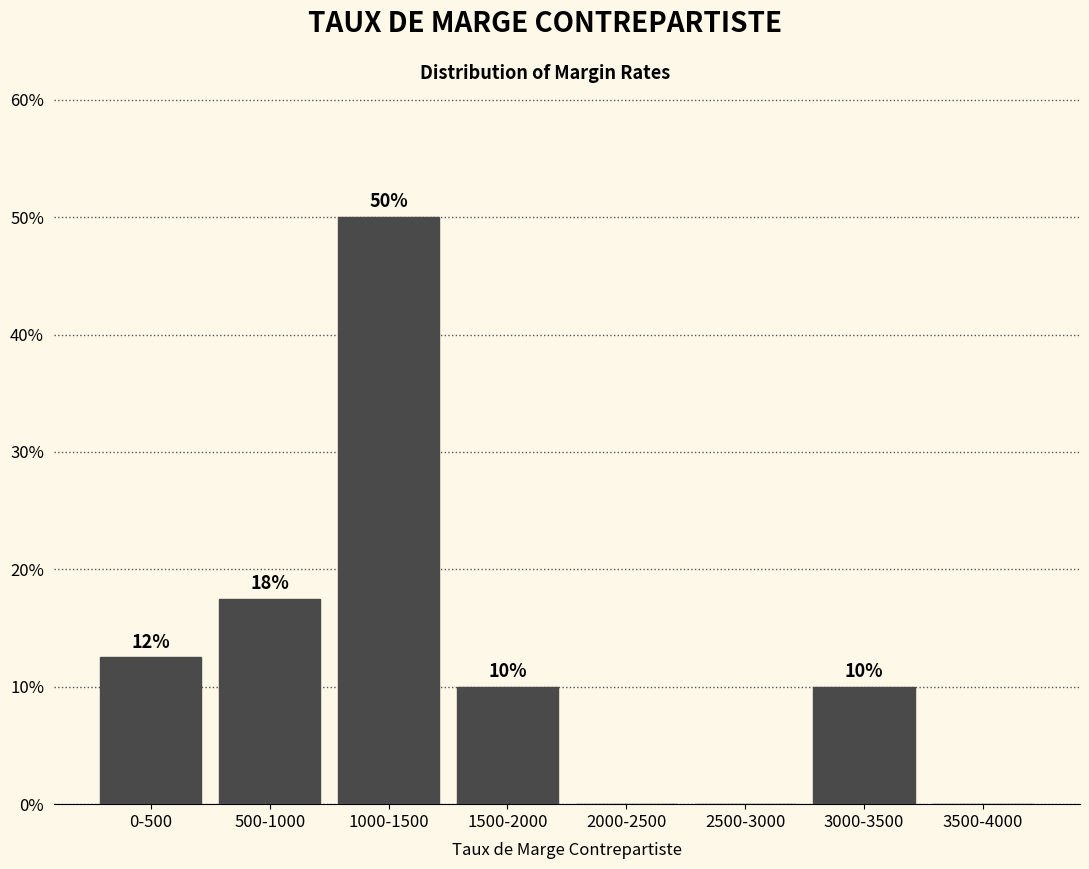

True or false: the data shows -34.5 at 3500-4000.

False